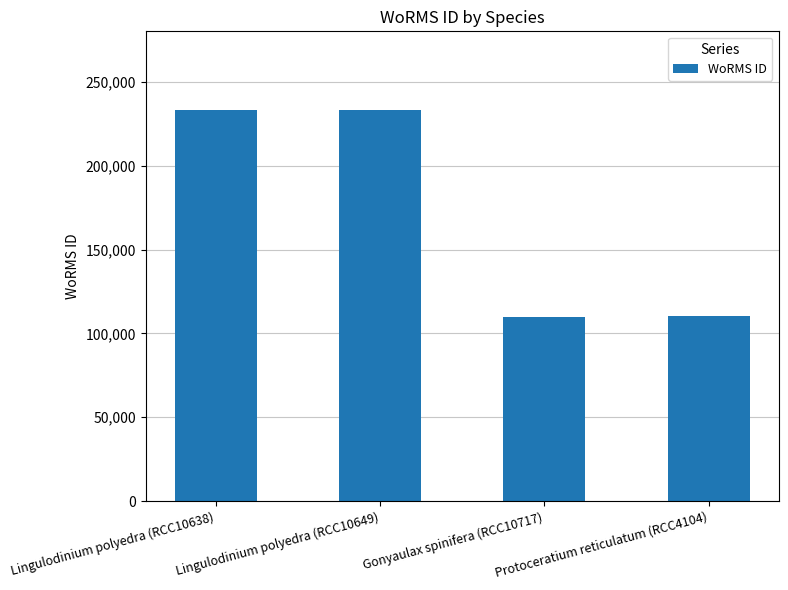

What is the label of the 3rd bar from the right?

Lingulodinium polyedra (RCC10649)